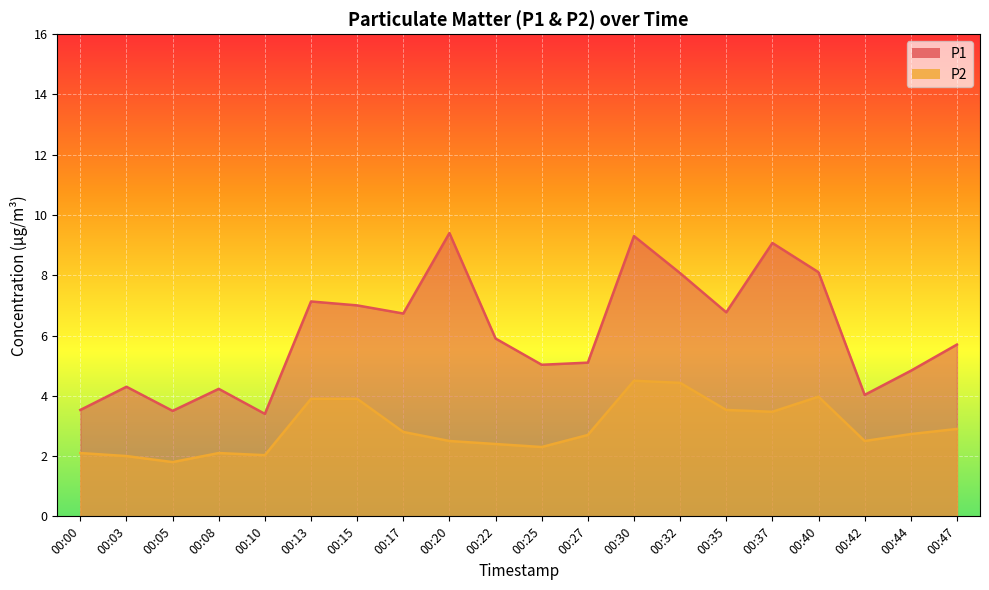

What is the maximum value for P2?

4.5